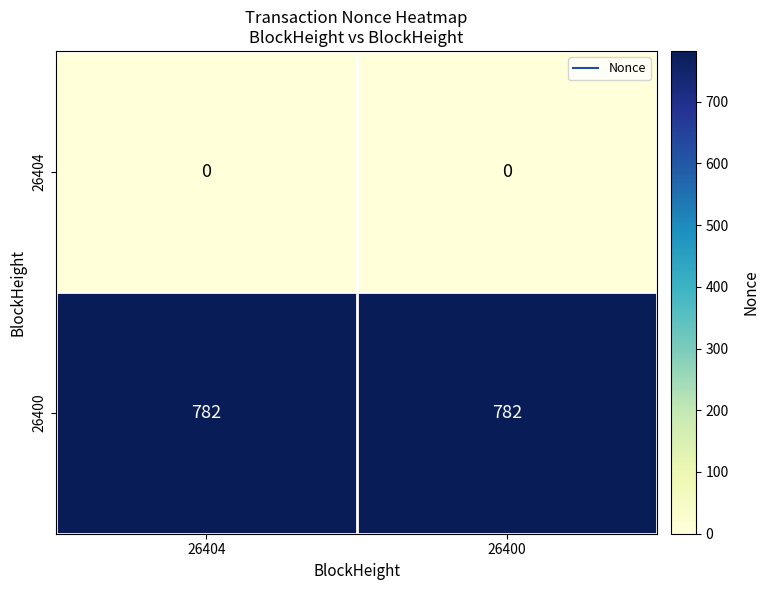

What is the difference between the highest and lowest values at 26404?

782